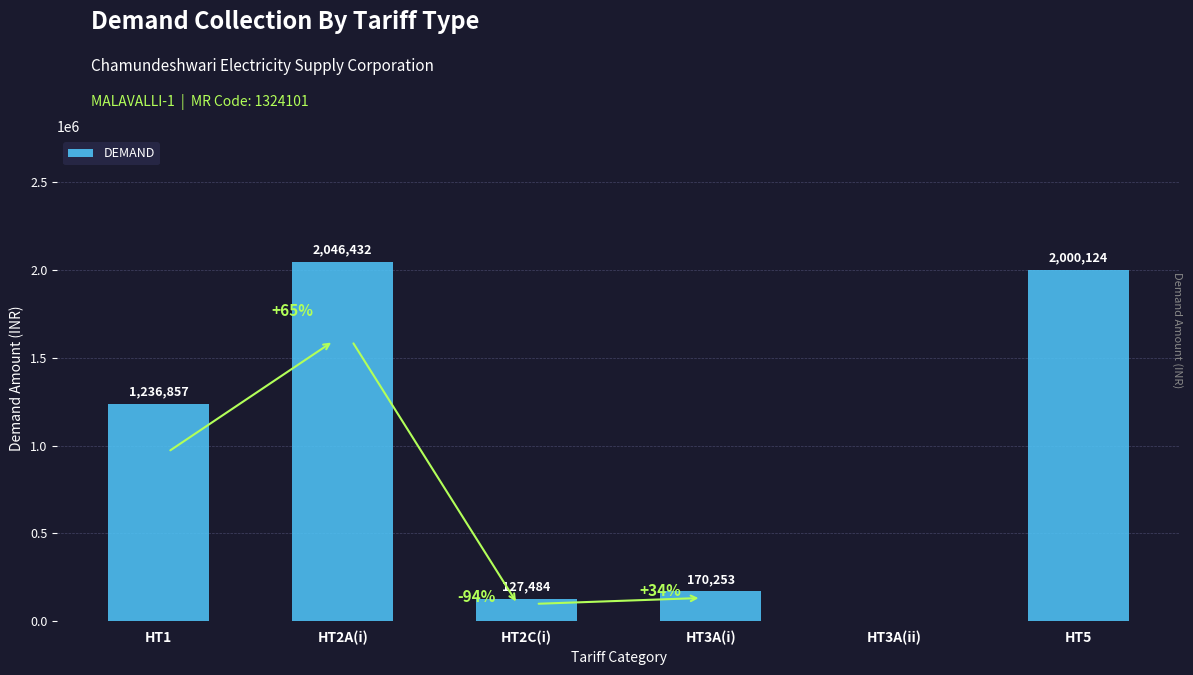

What is the difference between the values at HT2A(i) and HT3A(i)?

1876179